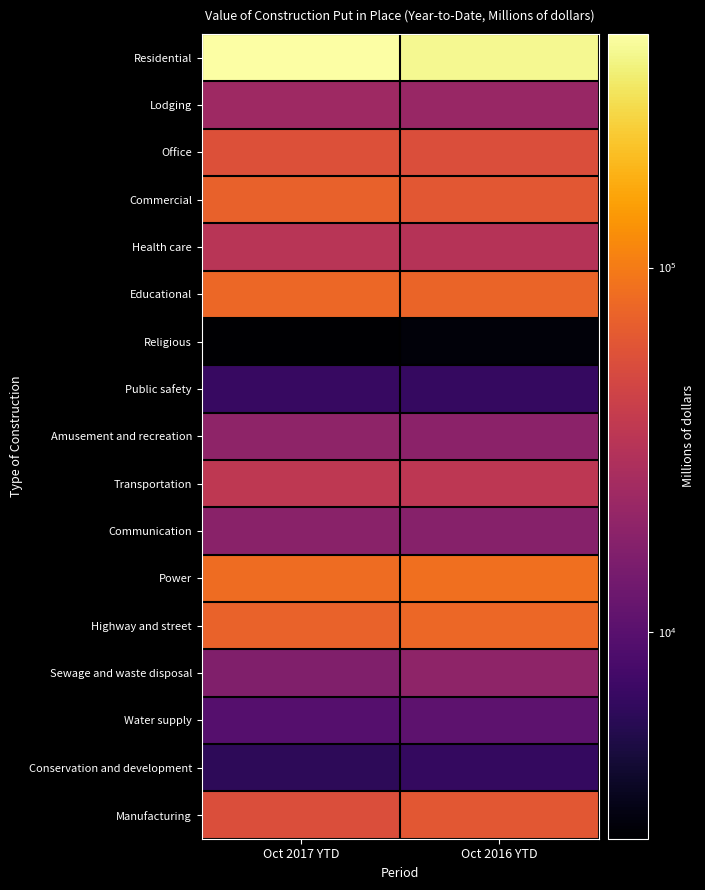

At which category is the sum across all series the highest?

Oct 2017 YTD